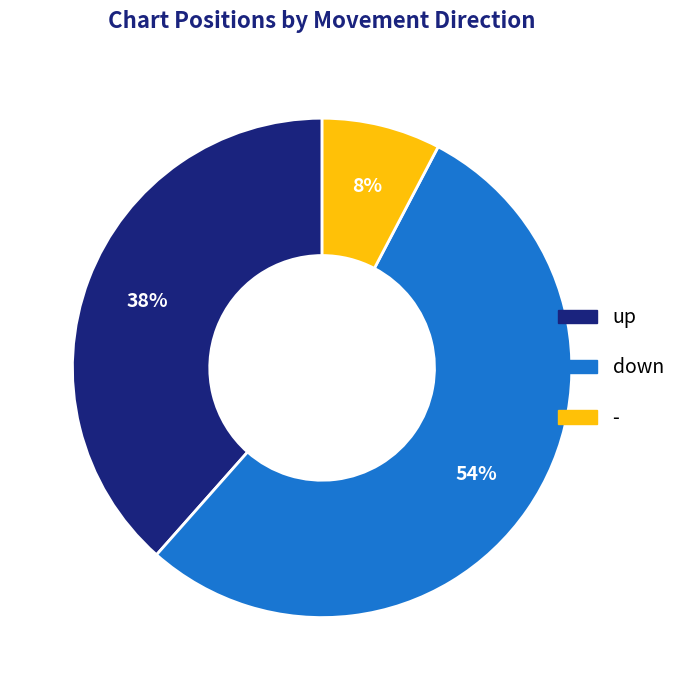

To the nearest percent, what is the difference between the largest and smallest slice percentages?

46%